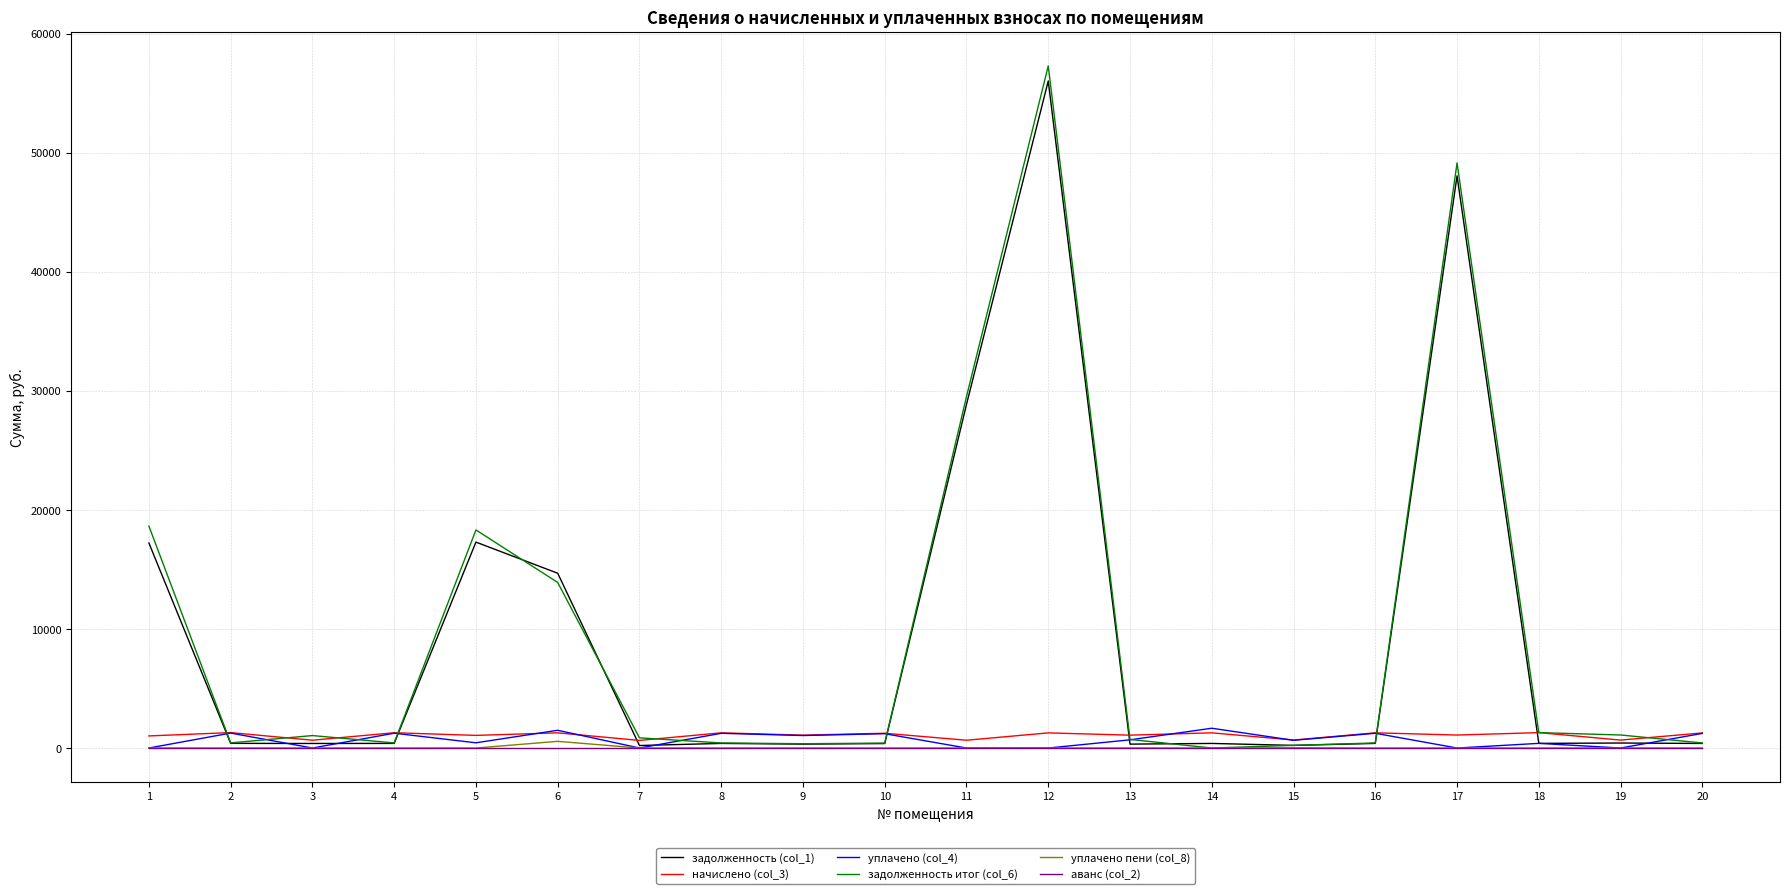

At which category is the sum across all series the highest?

12